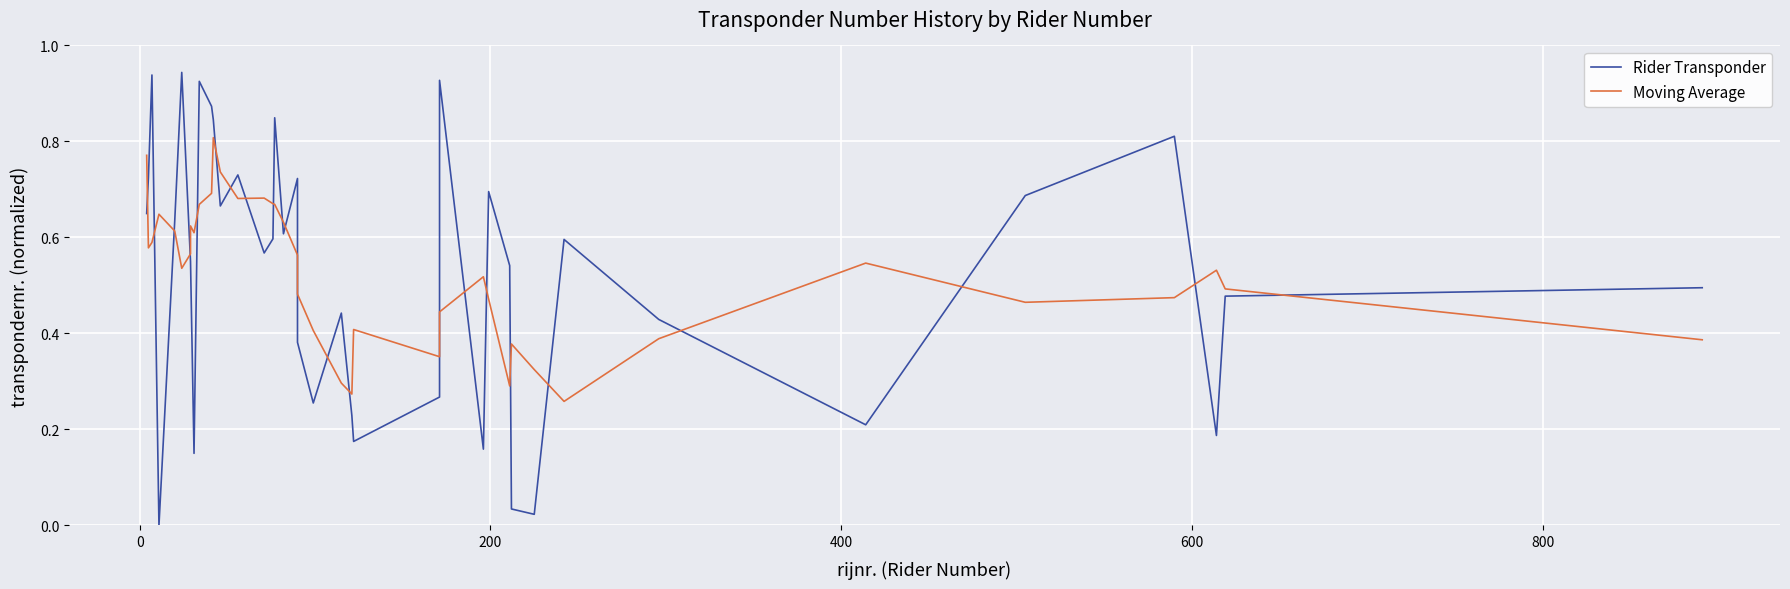

Is it true that Moving Average equals 0.8 at 37?

False